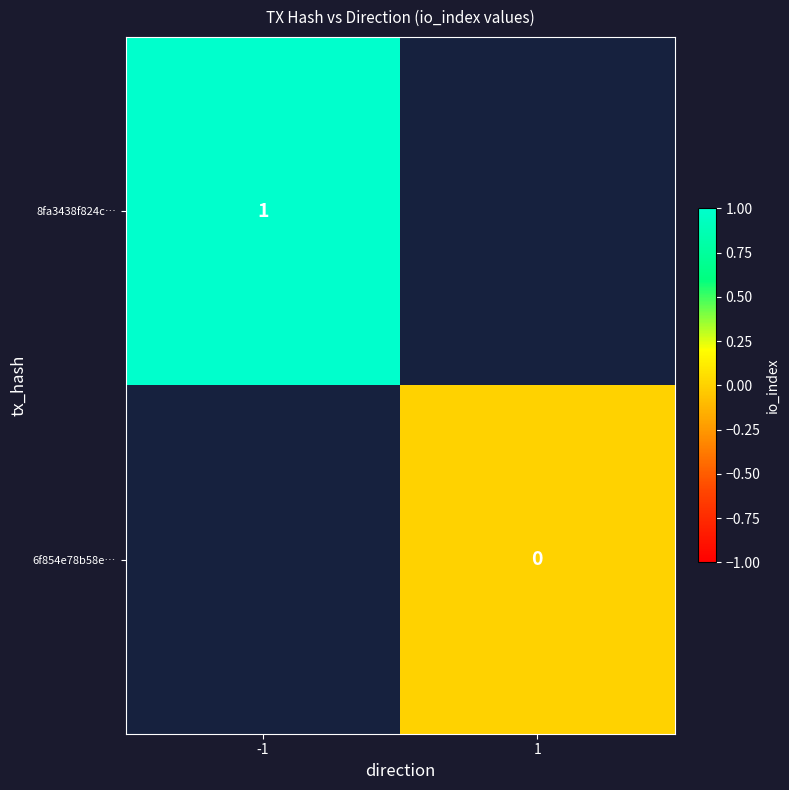

Is the value of 6f854e78b58e… at 1 greater than the value of 8fa3438f824c… at -1?

No